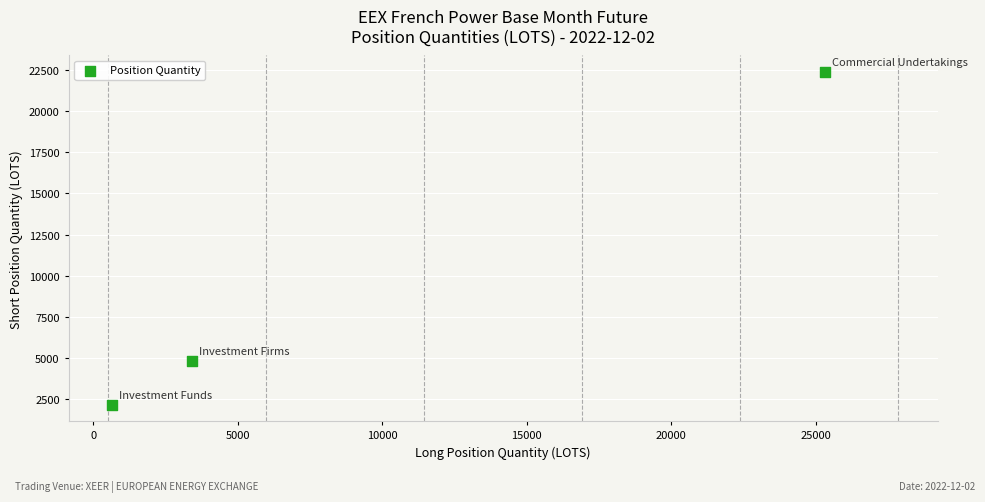

What is the average X value?

9796.5